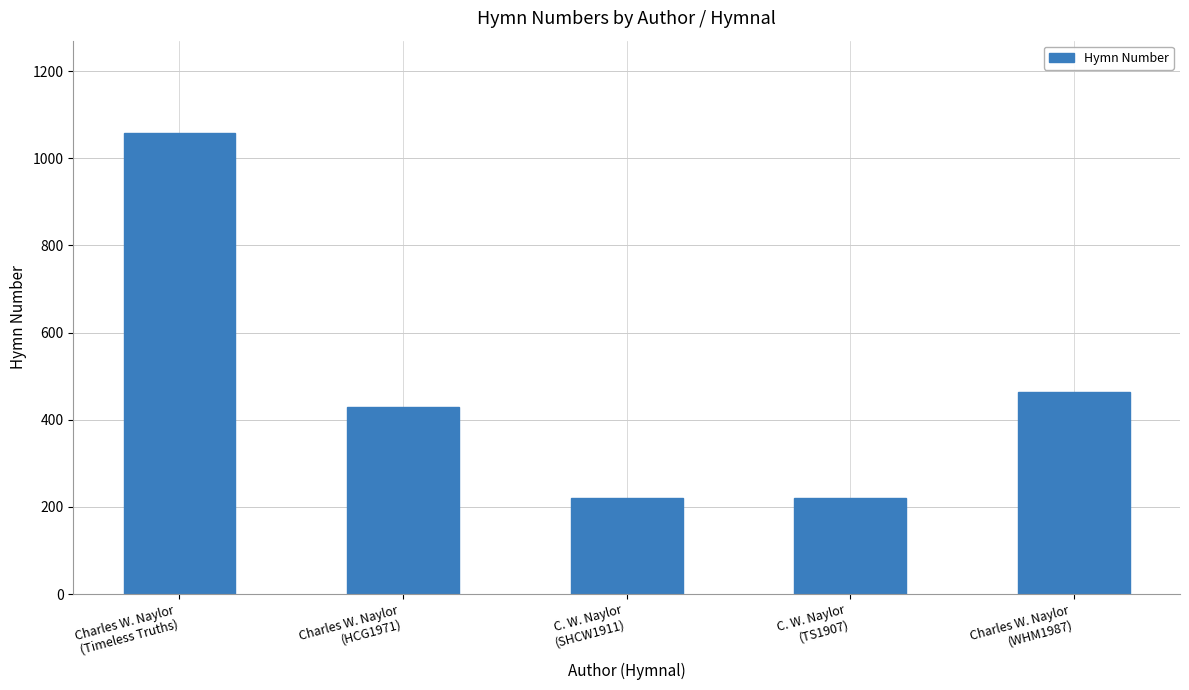

The chart shows a value of 220 at C. W. Naylor
(TS1907). True or false?

True